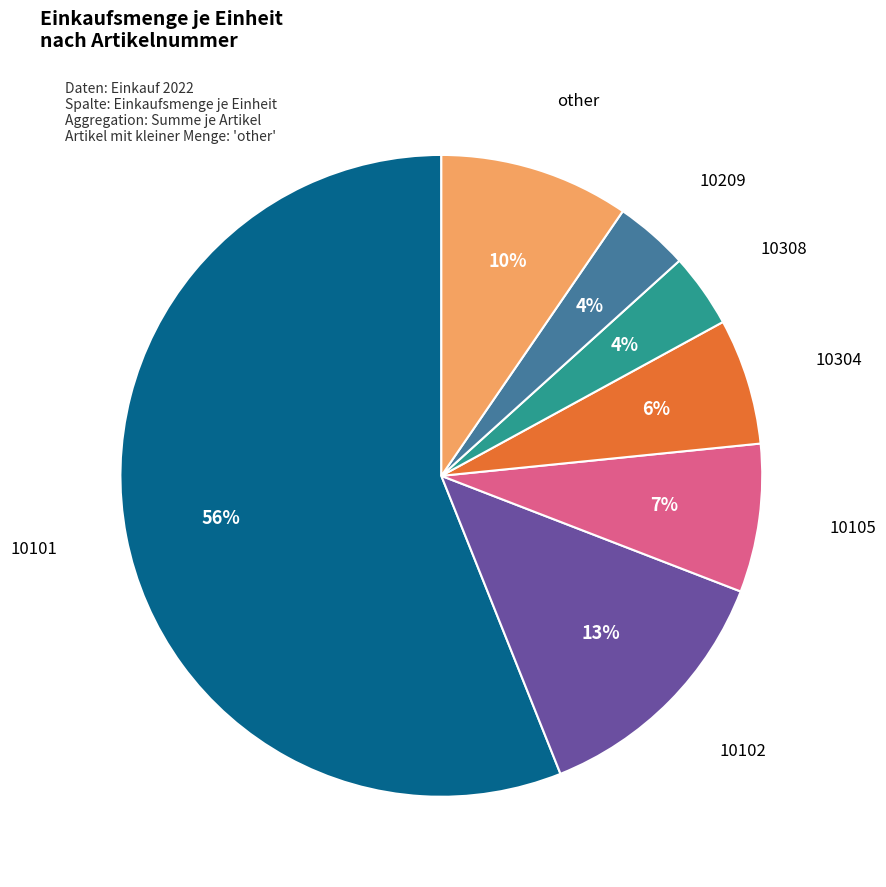

Combined, do 10308 and 10209 account for over 50%?

No